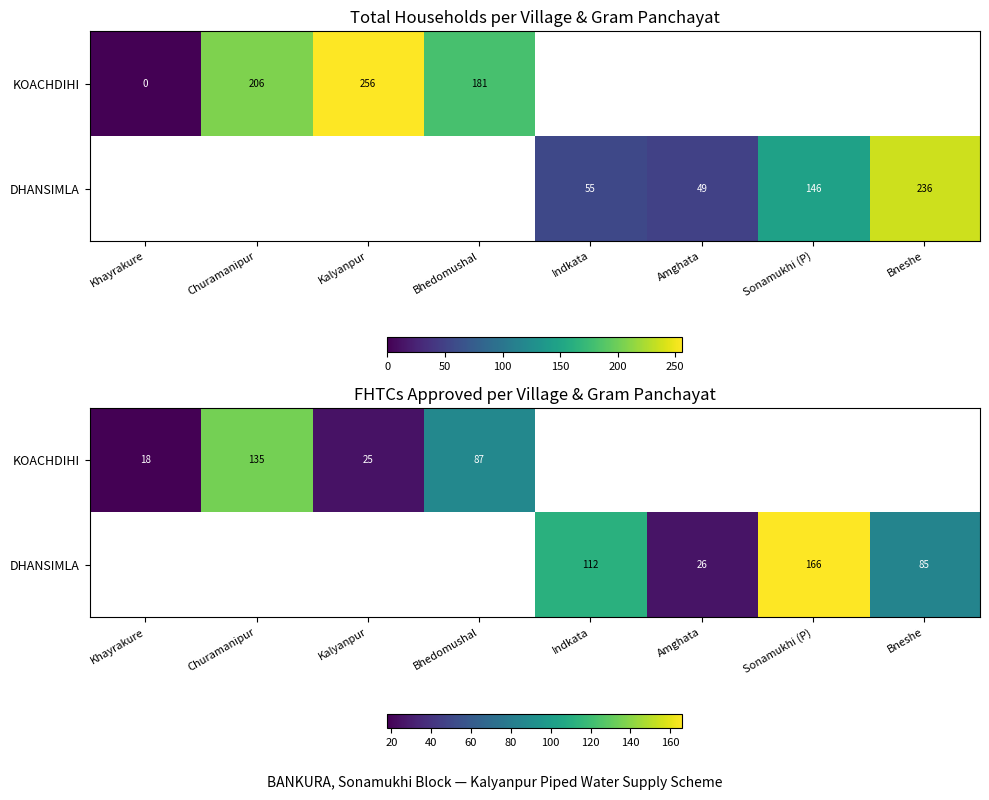

At how many categories does at least one series exceed 127?

2